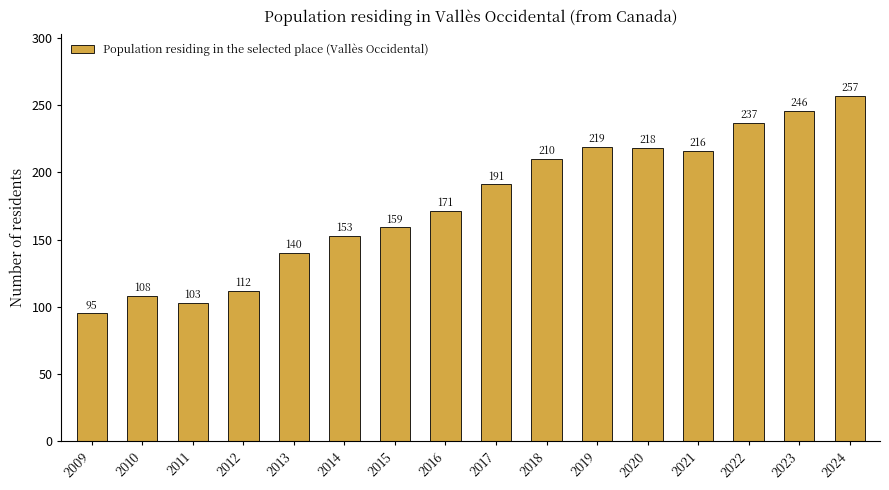

What is the change in value from 2011 to 2022?

+134